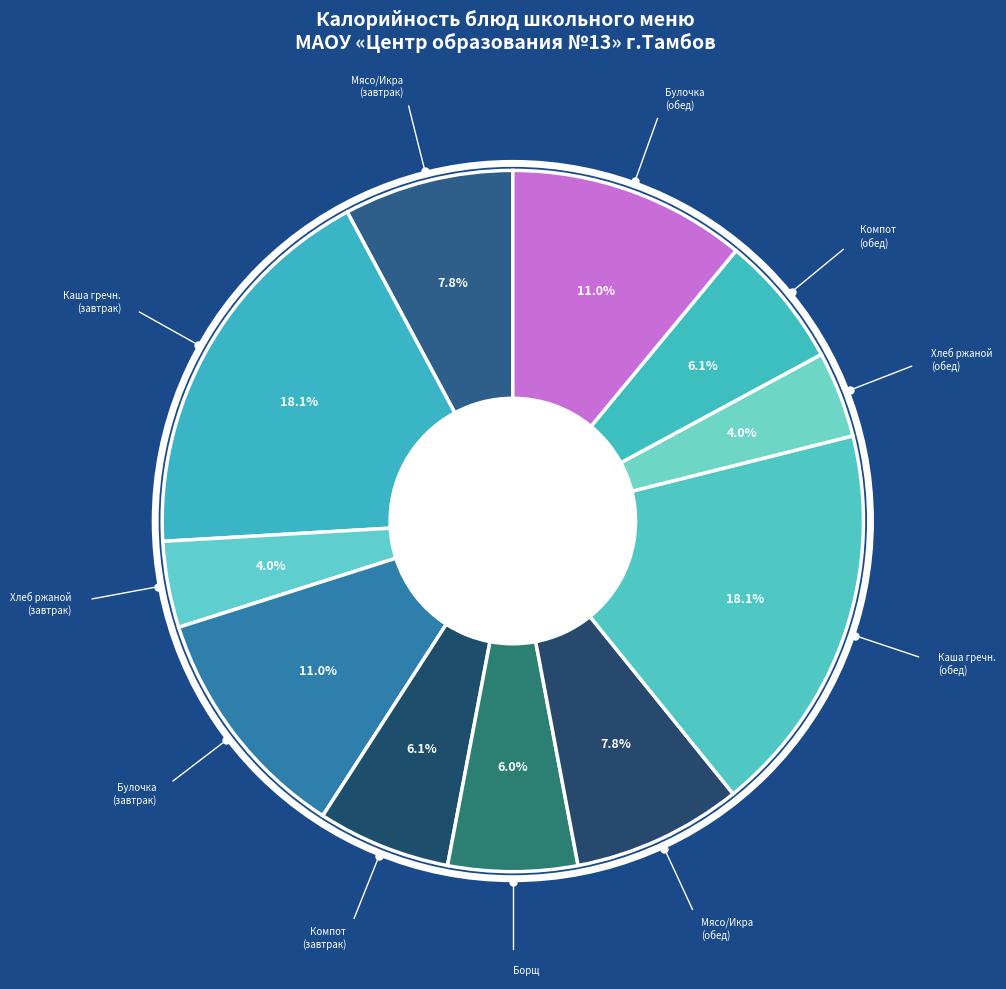

Does Мясо/Икра (завтрак) represent more than half of the total?

No